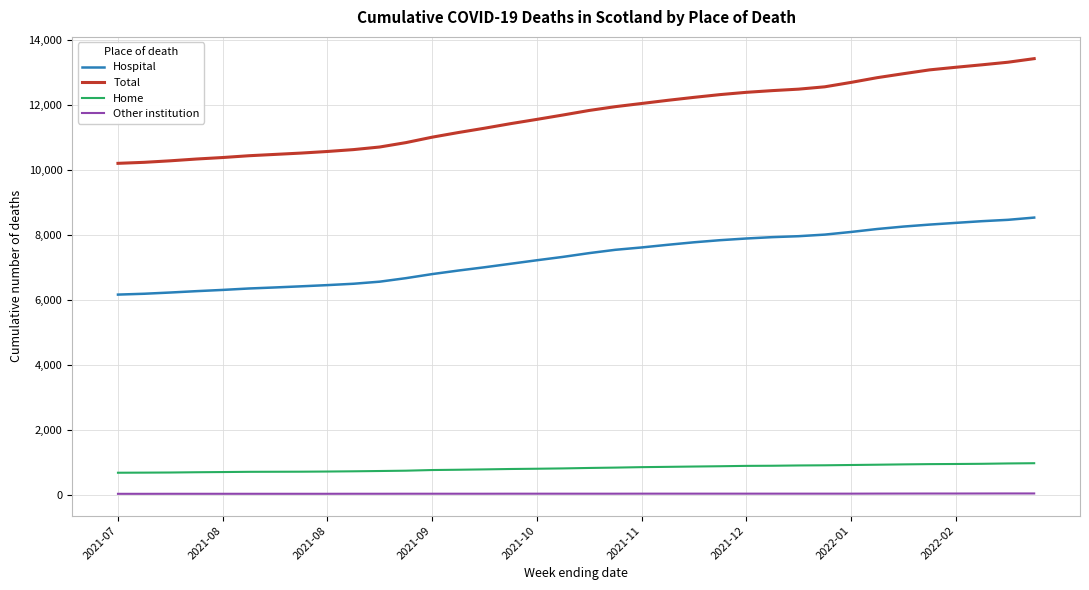

List the series in order of their peak value, highest first.

Total, Hospital, Home, Other institution